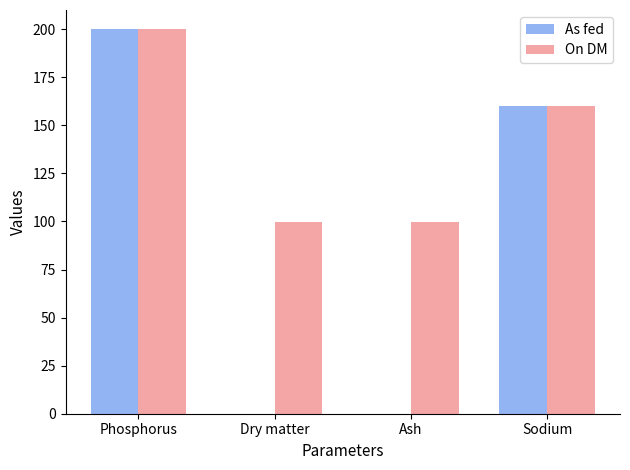

What is the maximum value for As fed?

200.0